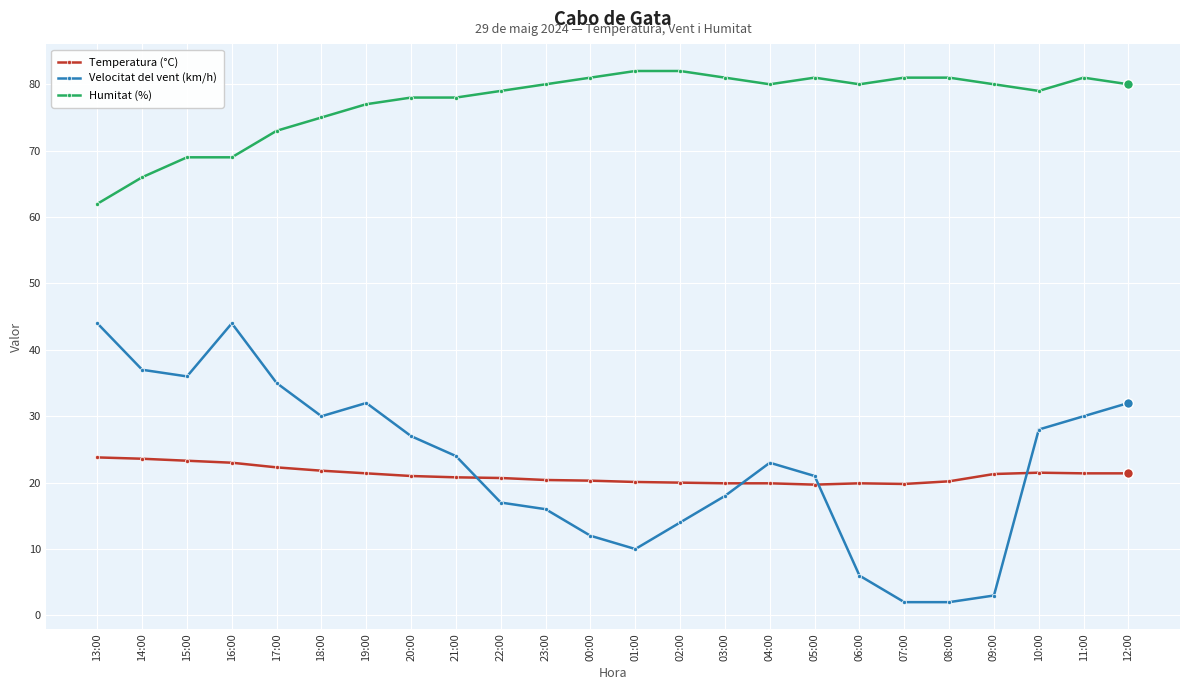

What is the sum of the Velocitat del vent (km/h) values at 23:00 and 21:00?

40.0